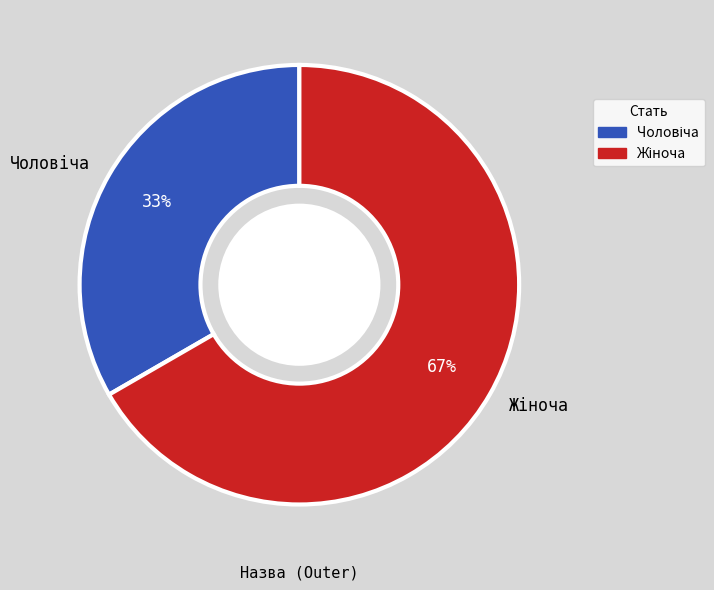

Does any single category account for the majority?

Yes